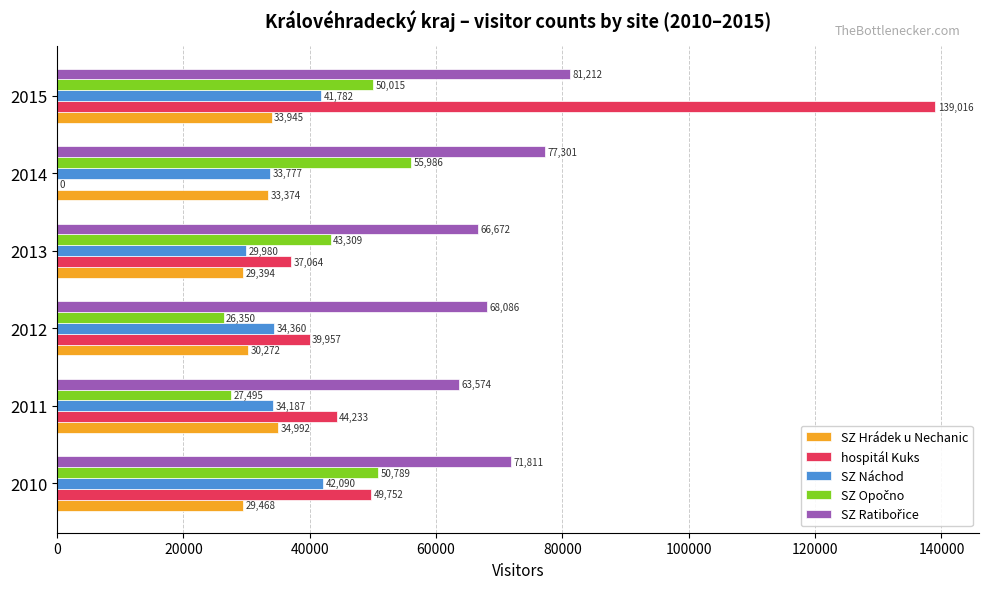

What is the maximum value shown in the chart?

139016